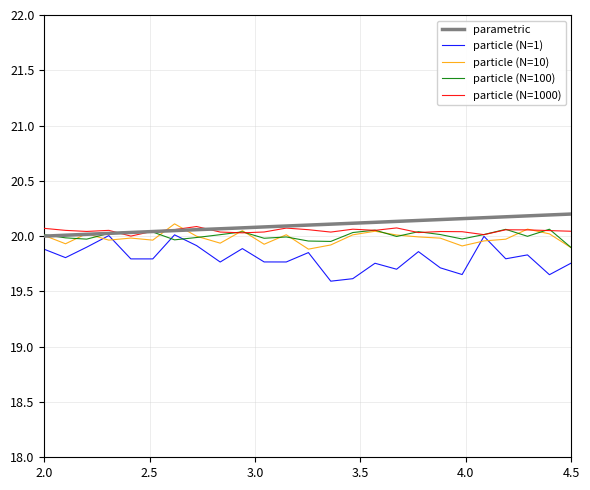

What is the smallest value displayed?

19.6